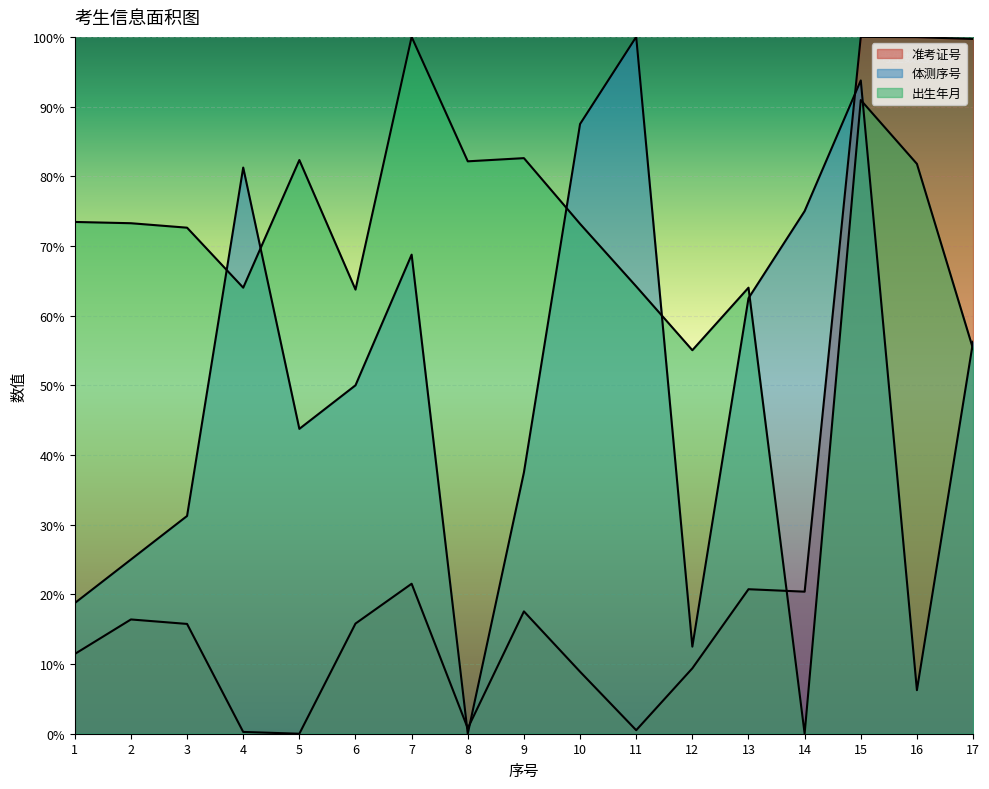

Does the chart display data point markers on the line(s)?

No